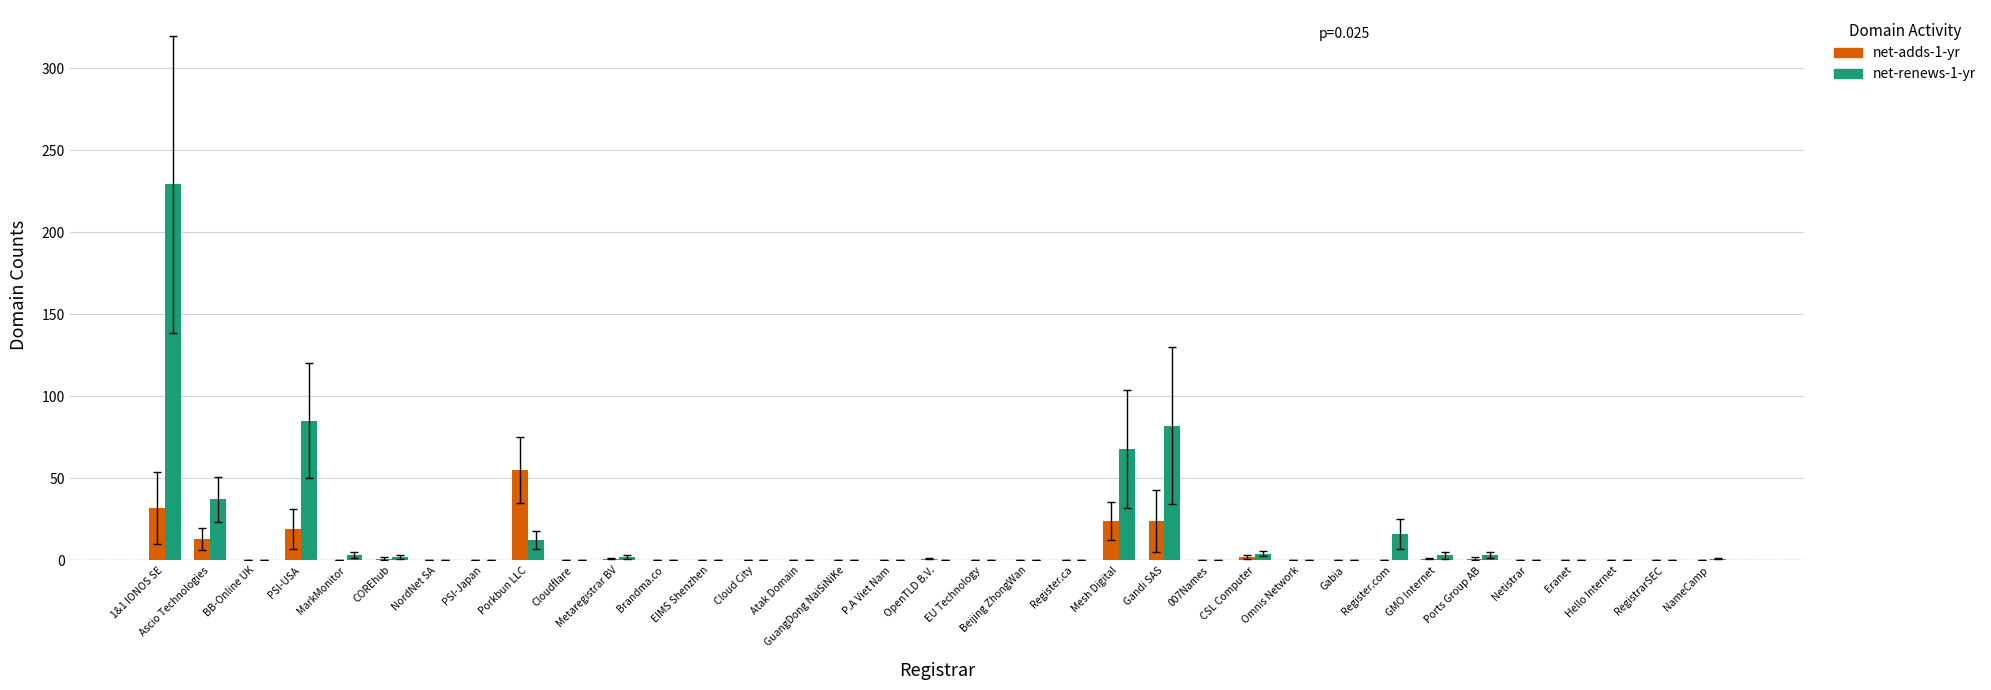

The value of net-renews-1-yr at GMO Internet is 3. True or false?

True